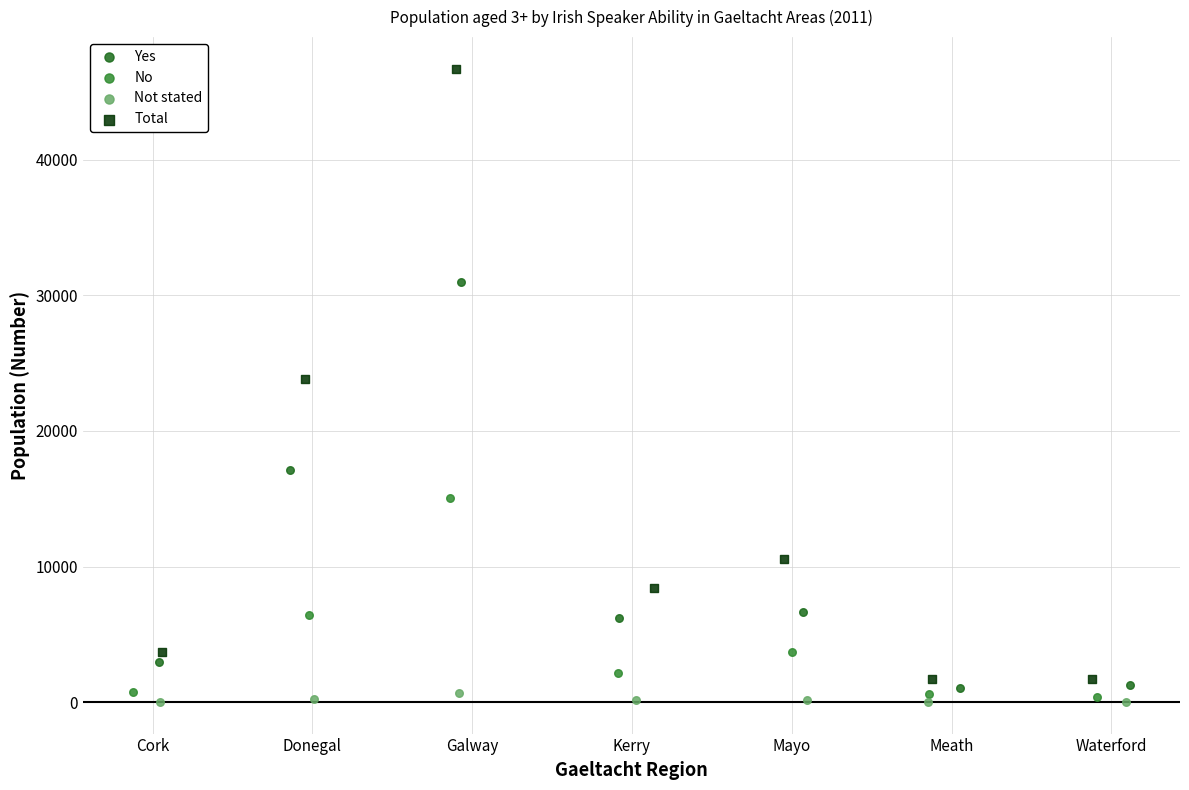

What are all the series names shown in the legend?

Yes, No, Not stated, Total